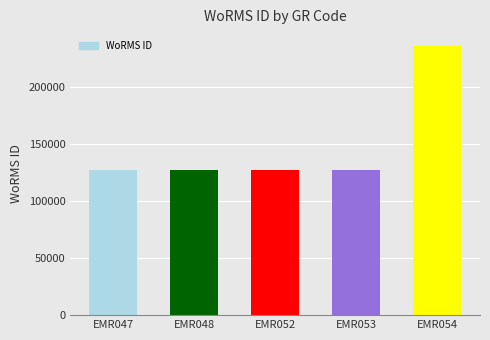

Which label corresponds to the largest value in the chart?

EMR054